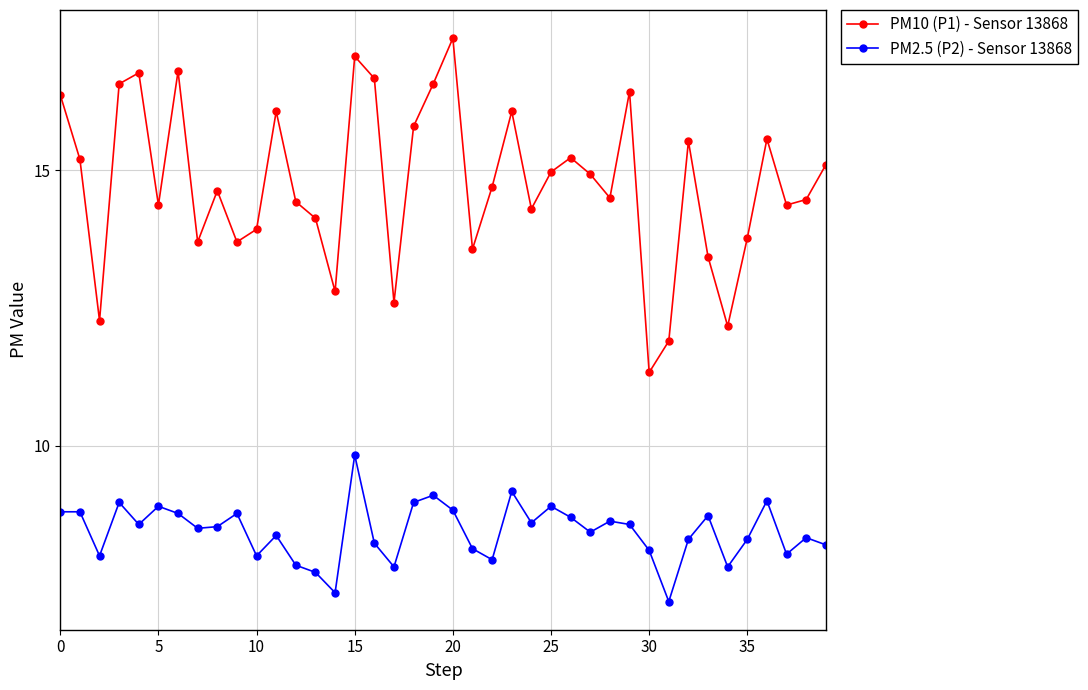

At how many categories does at least one series exceed 11?

40